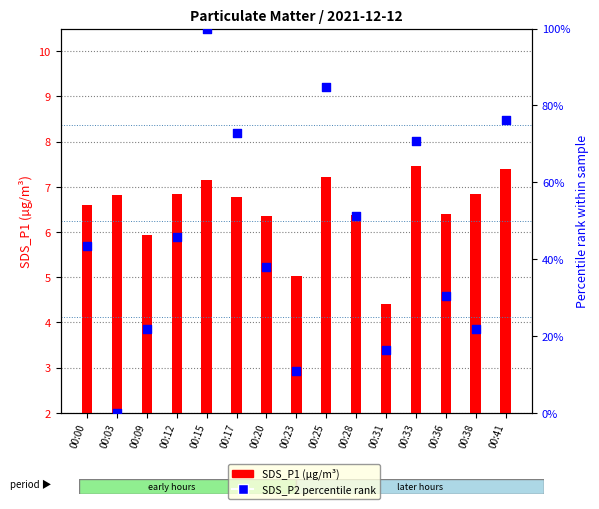

At how many categories does at least one series exceed 37?

9